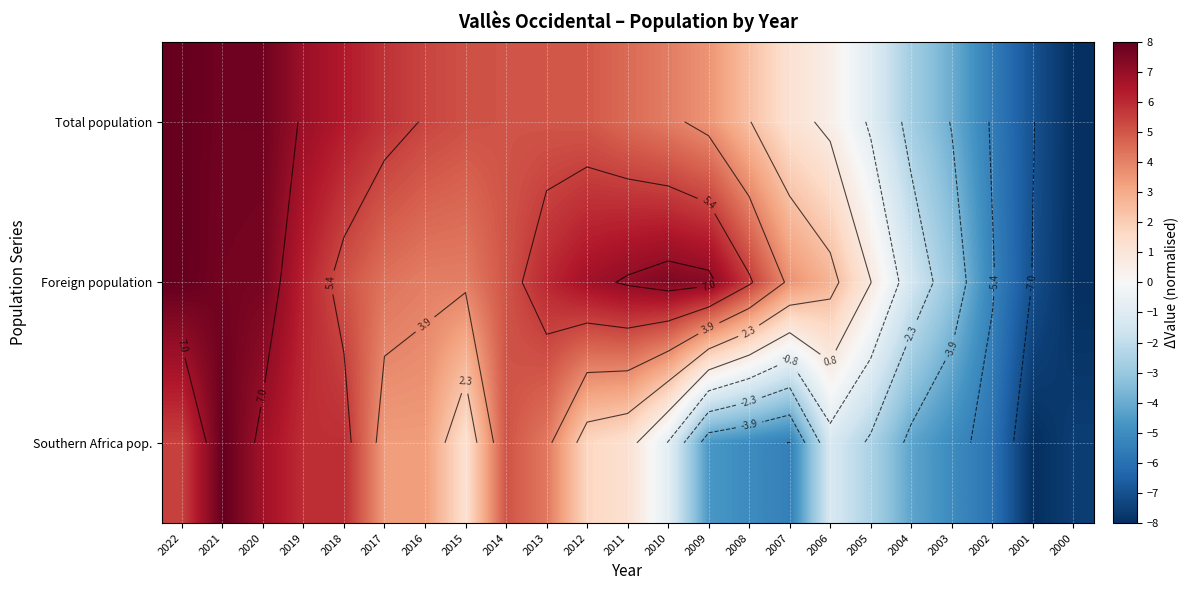

How many values in the Southern Africa pop. series are below 1?

11